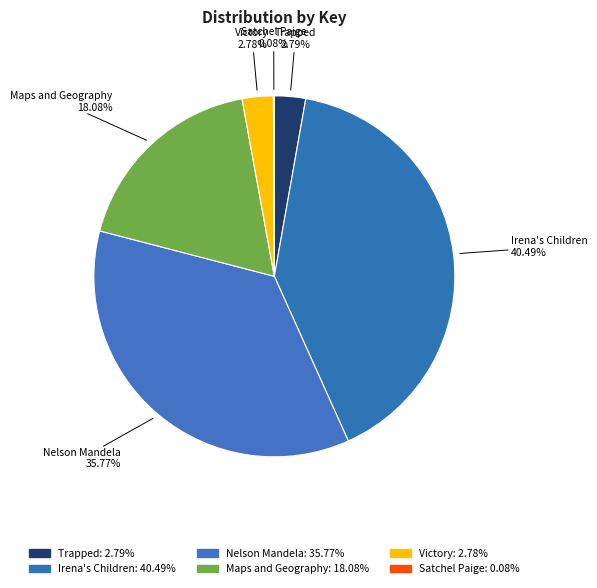

How much of the chart is everything except Irena's Children?

59.5%